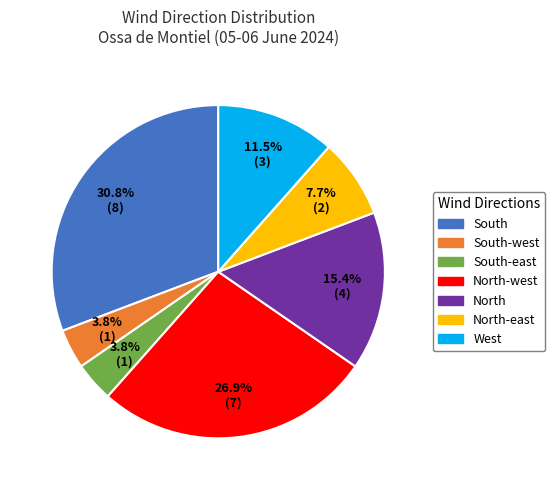

Is there a majority slice in this chart?

No